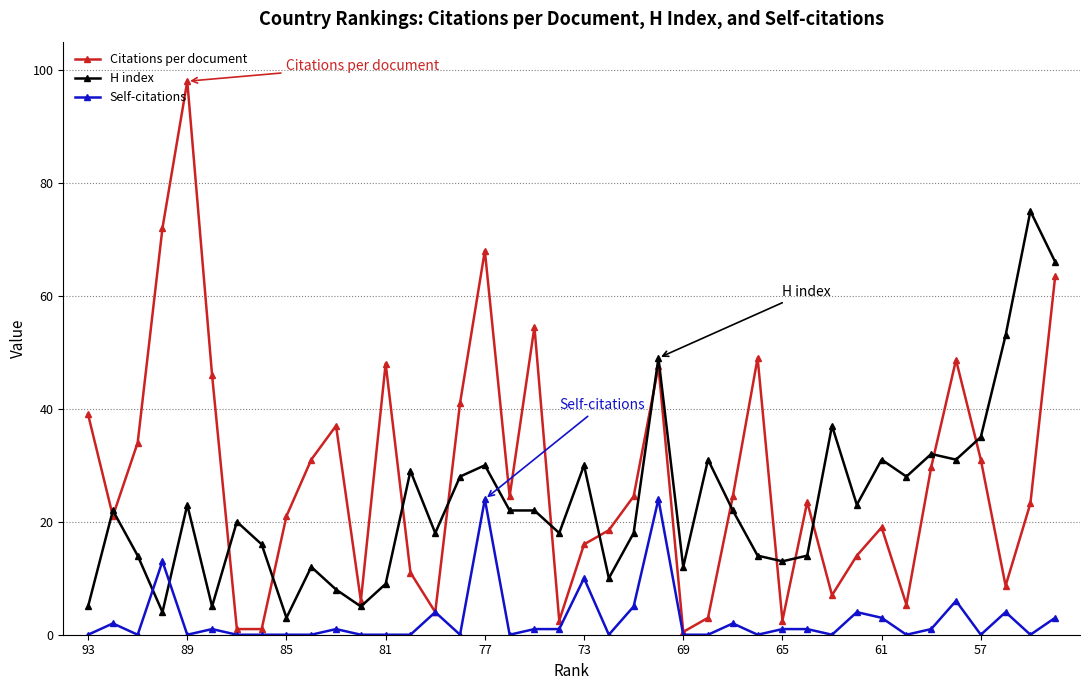

What are all the series names shown in the legend?

Citations per document, H index, Self-citations